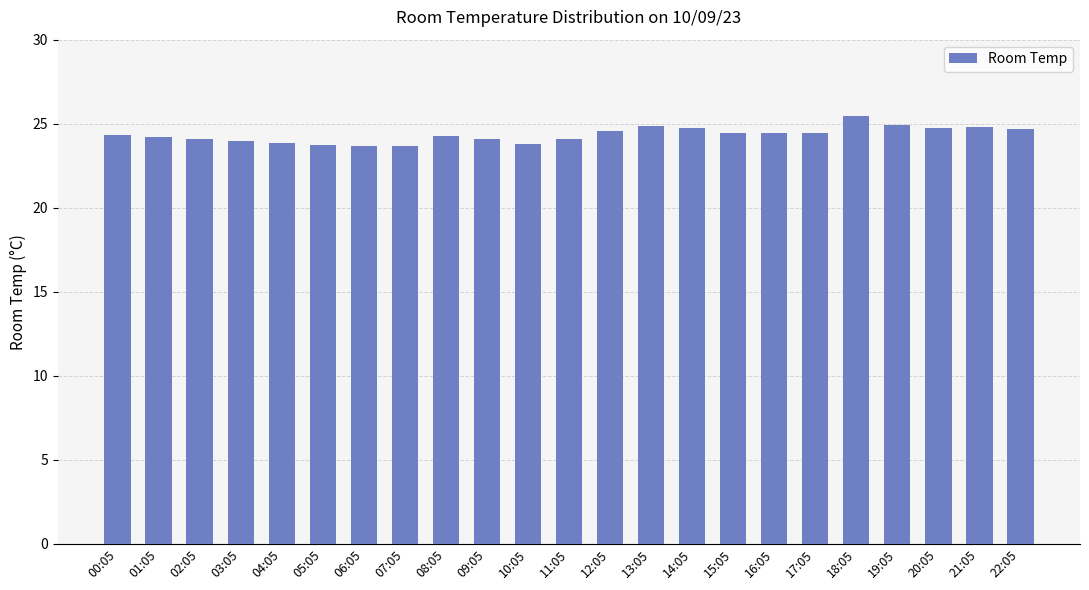

What is the label of the 5th bar from the left?

04:05